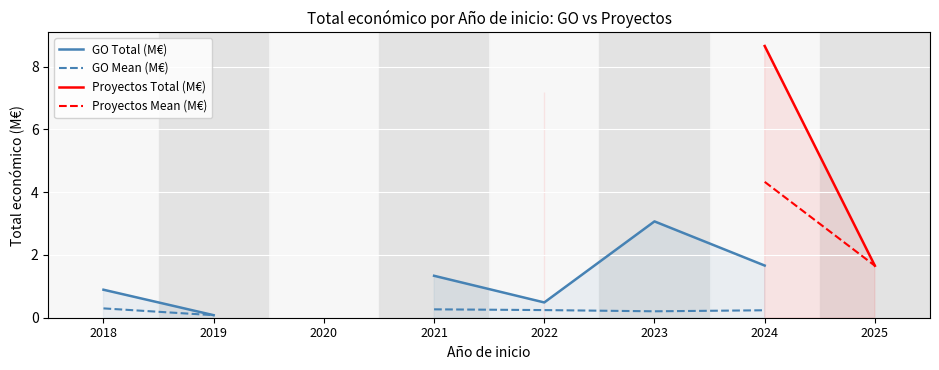

At which category is the sum across all series the highest?

2022